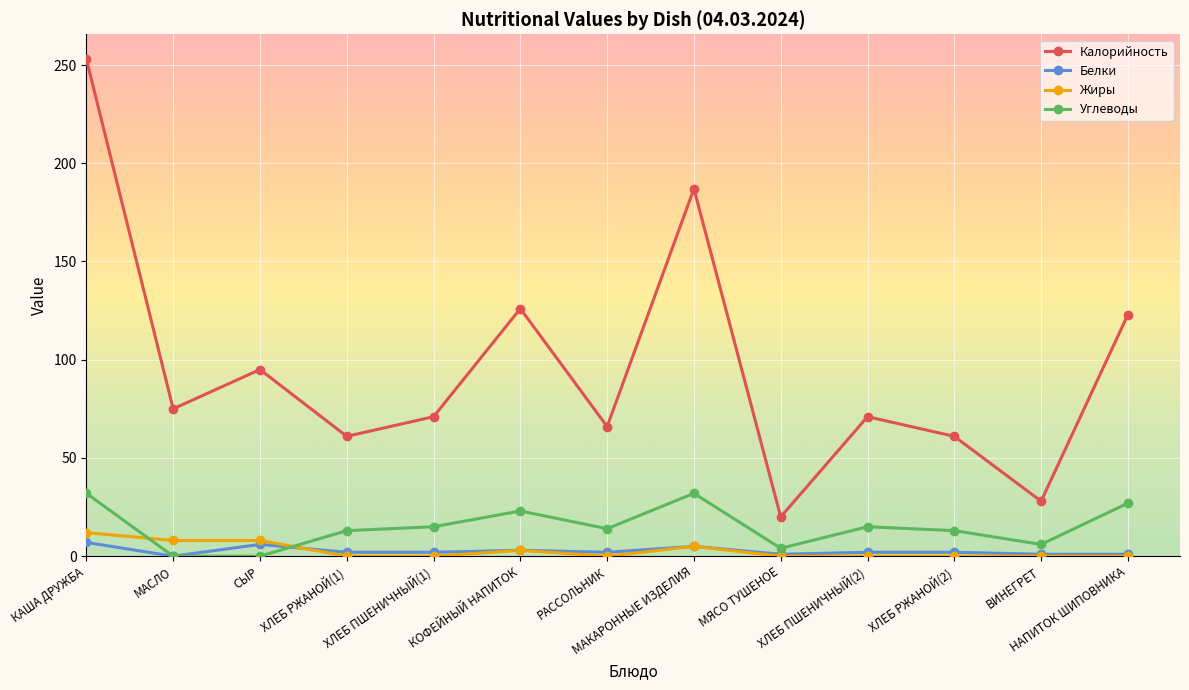

True or false: Углеводы has more than 0 interior local peaks.

True